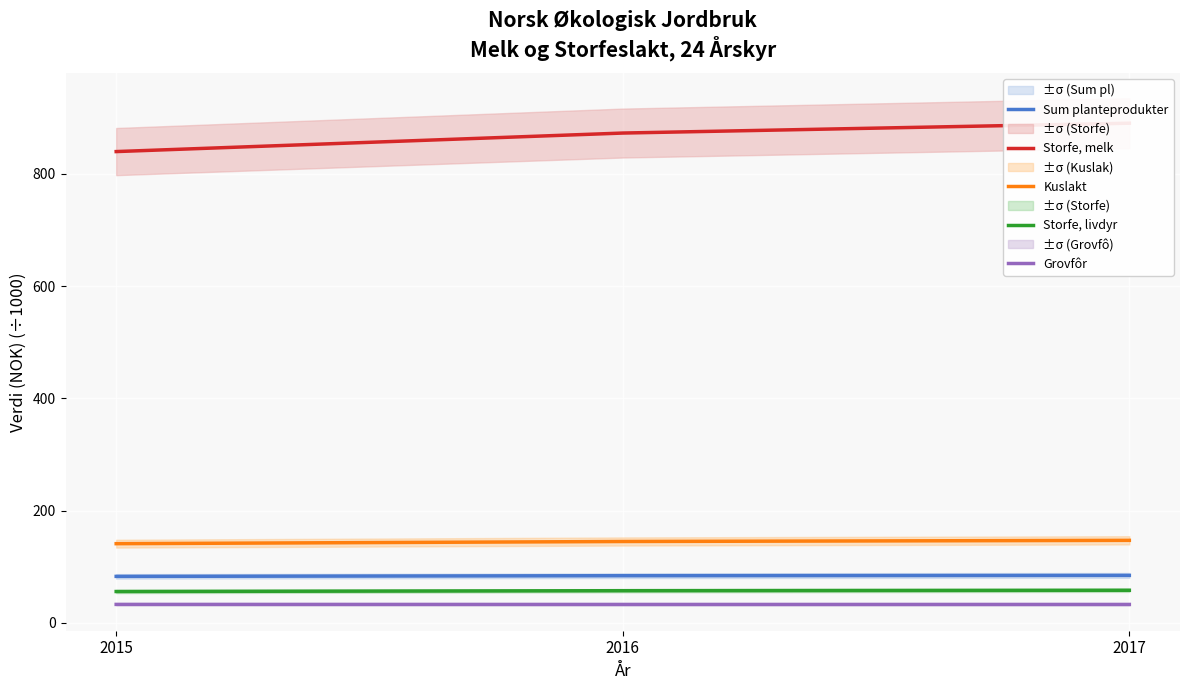

Is the value of Storfe, livdyr at 2015 greater than the value of Sum planteprodukter at 2017?

No